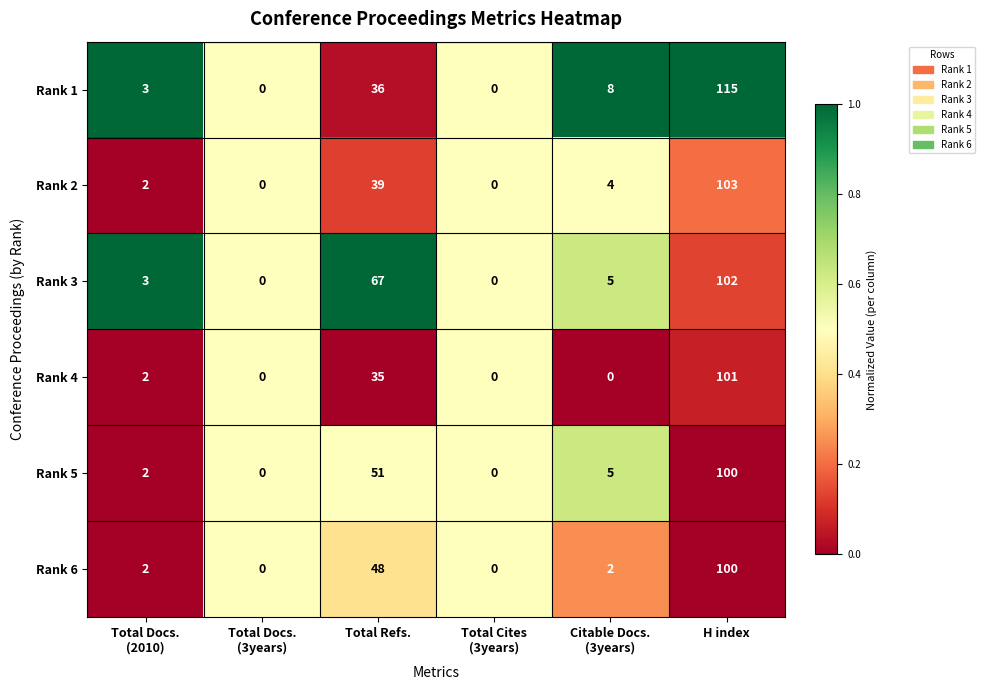

At which label is Rank 2 closest to 51?

Total Refs.